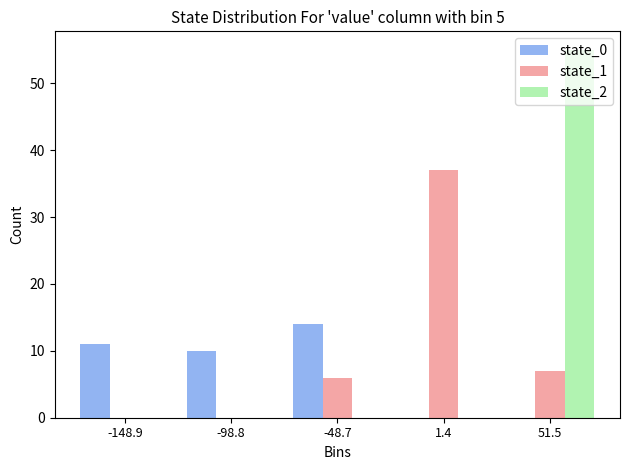

At which category is the sum across all series the highest?

51.5